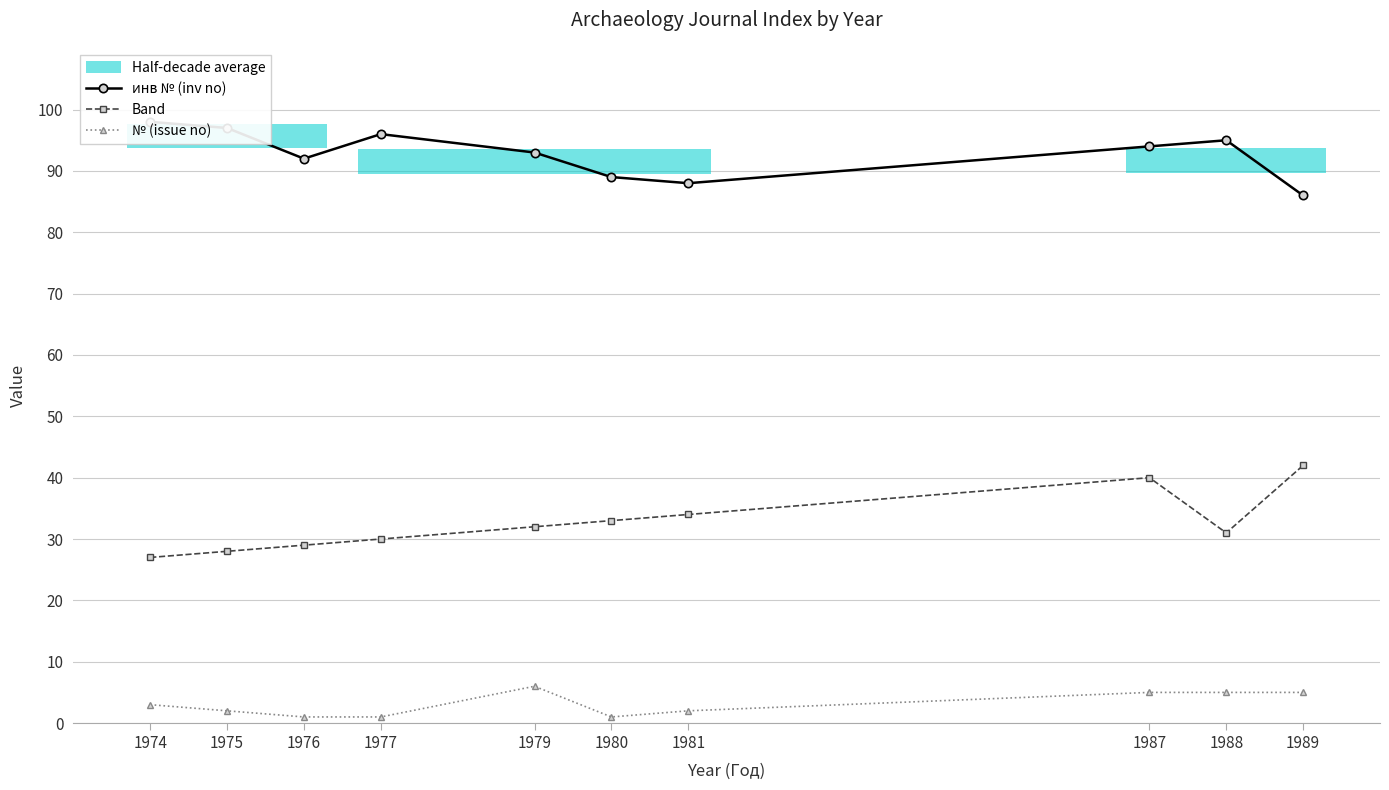

How many lines are shown in the chart?

3